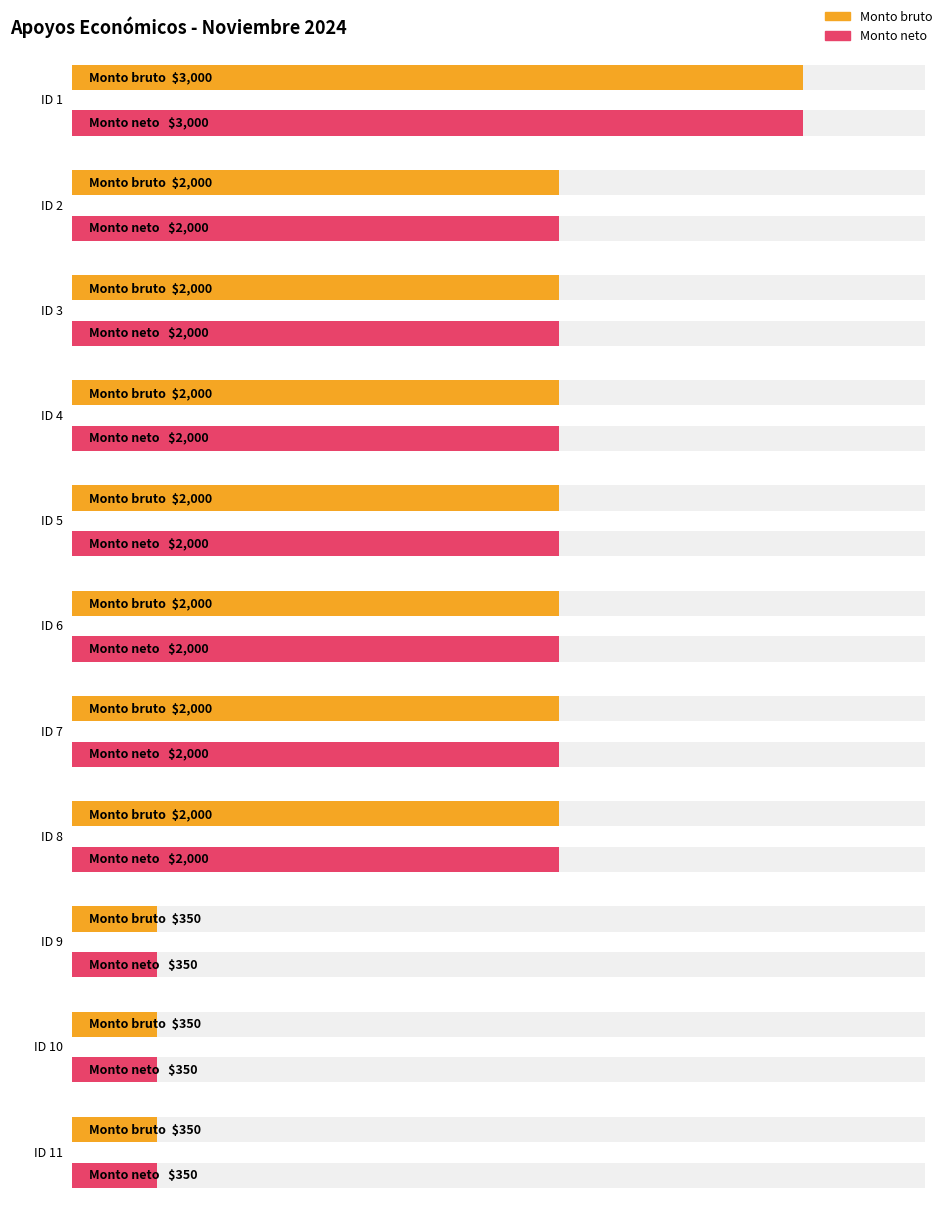

At how many categories does at least one series exceed 1094?

8